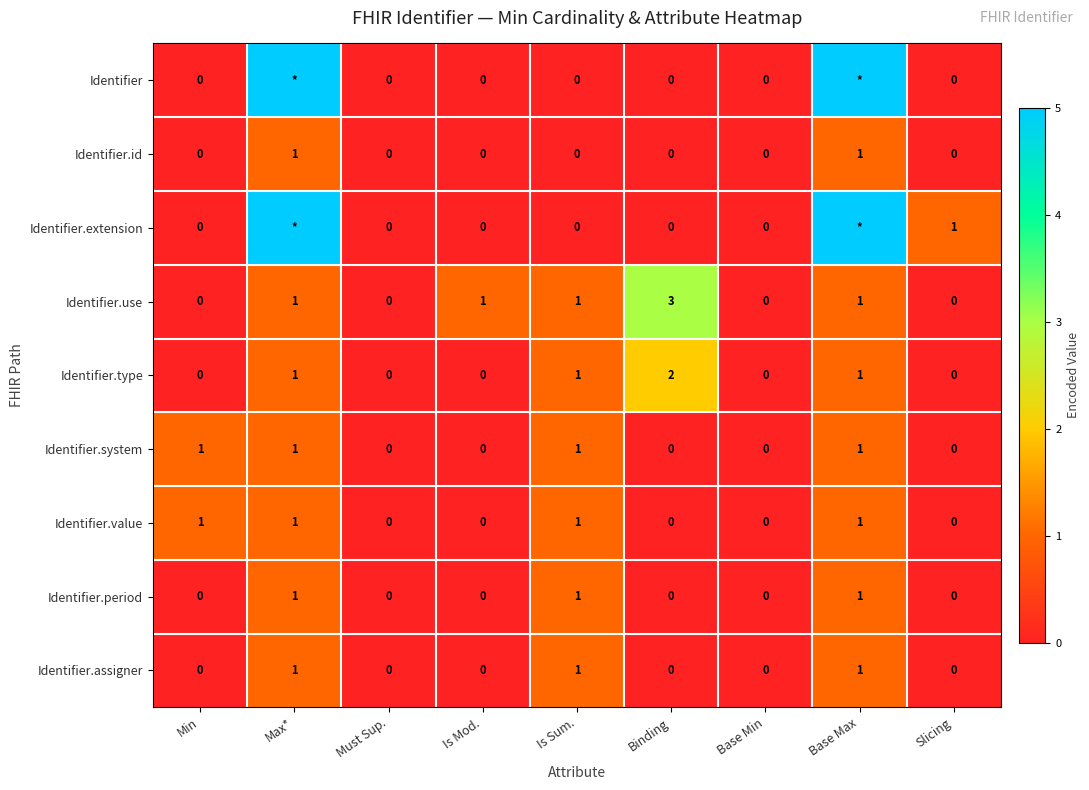

Which series changed the most between Base Min and Slicing?

Identifier.extension